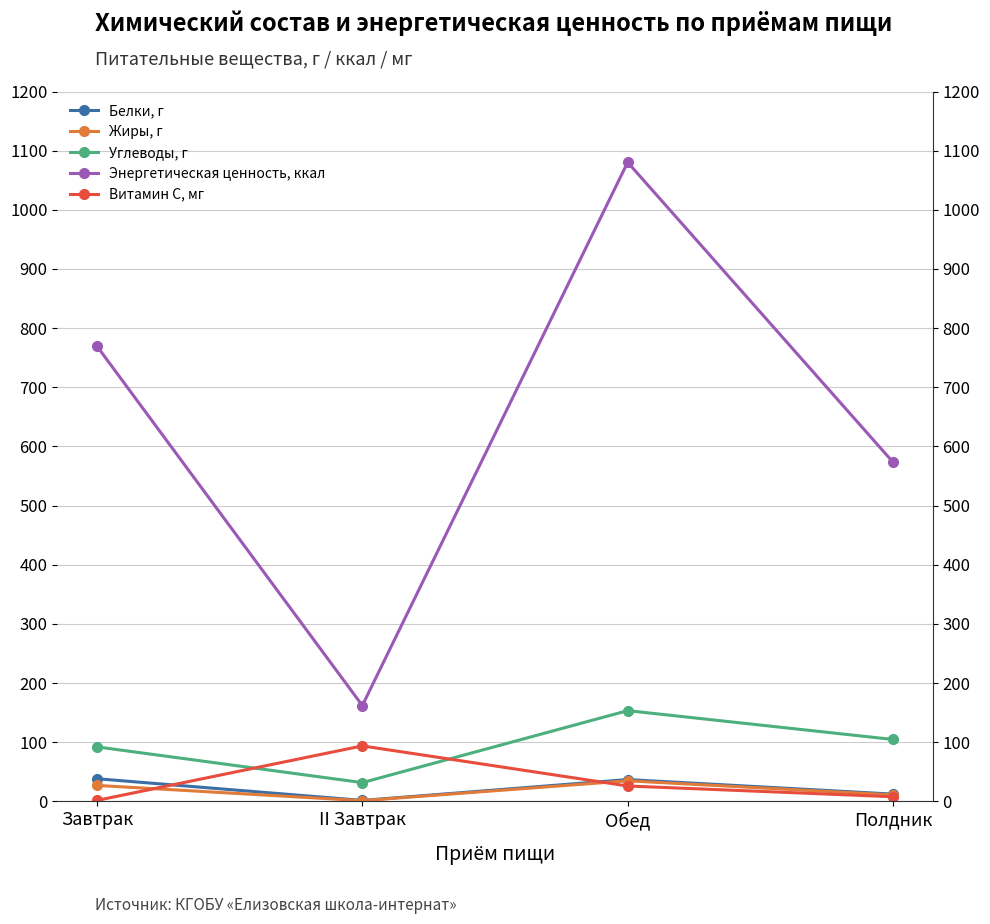

Where does the Энергетическая ценность, ккал series first go above 769?

Завтрак